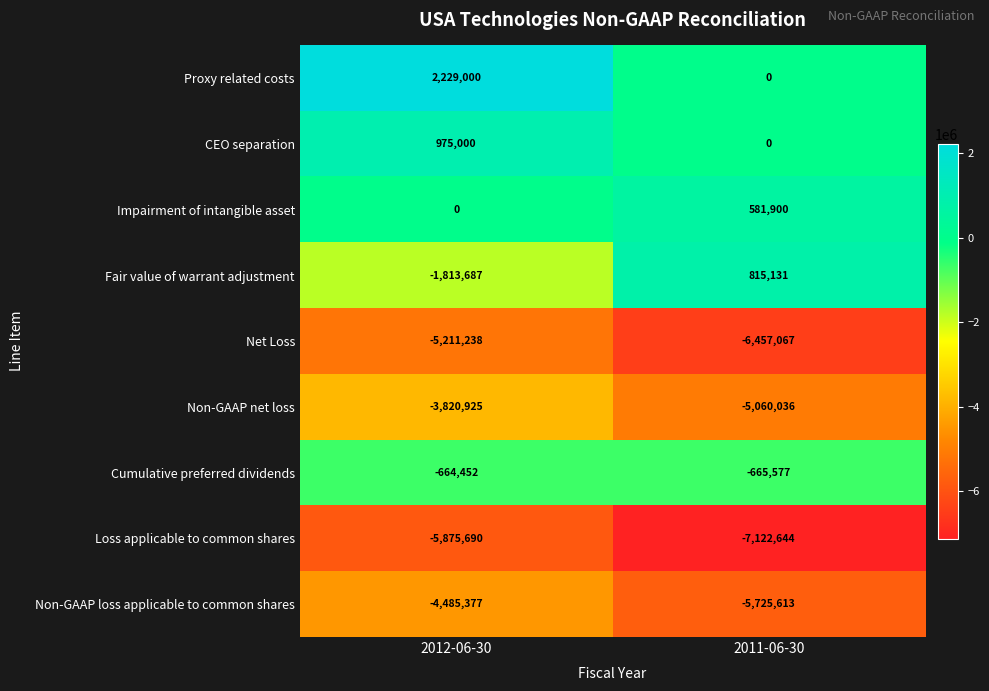

What is the average value of the Net Loss series?

-5834152